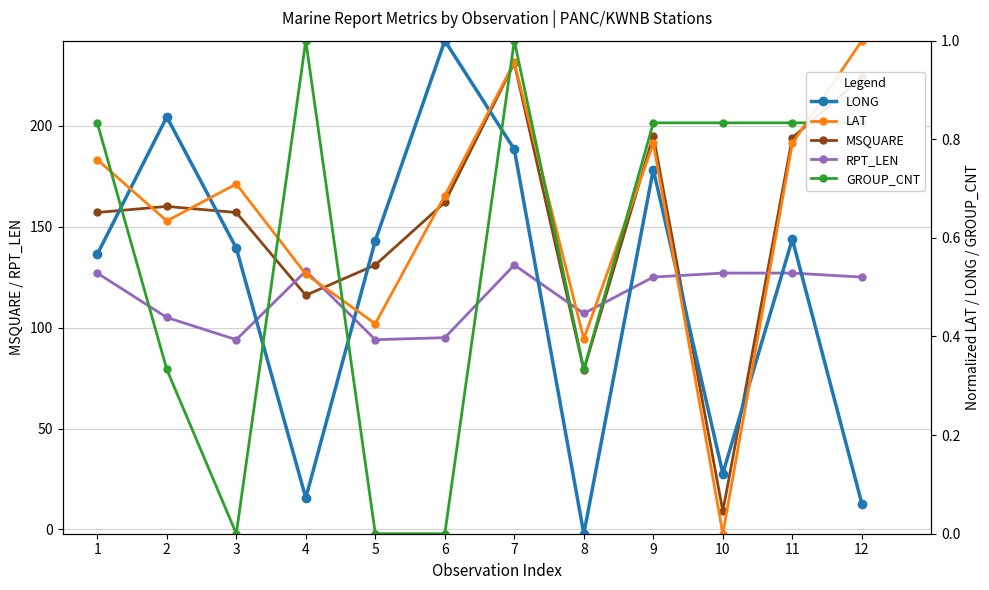

Is this an area chart (filled region under the line)?

No